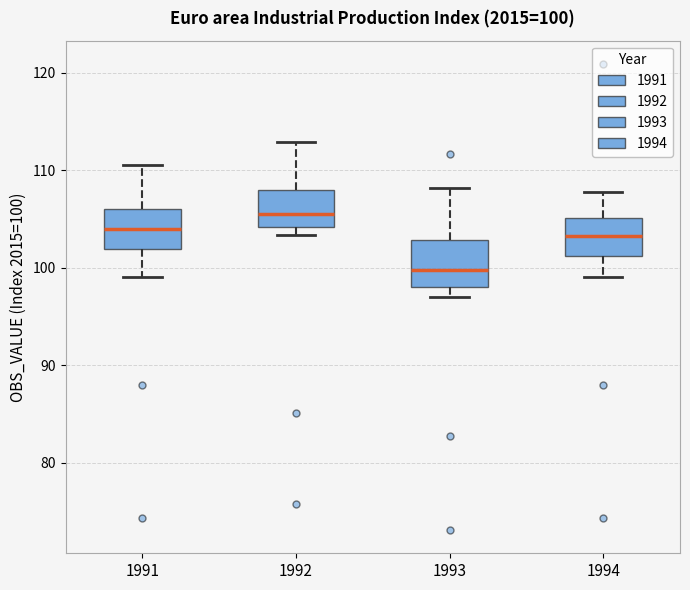

Which box has the lowest median line?

1993